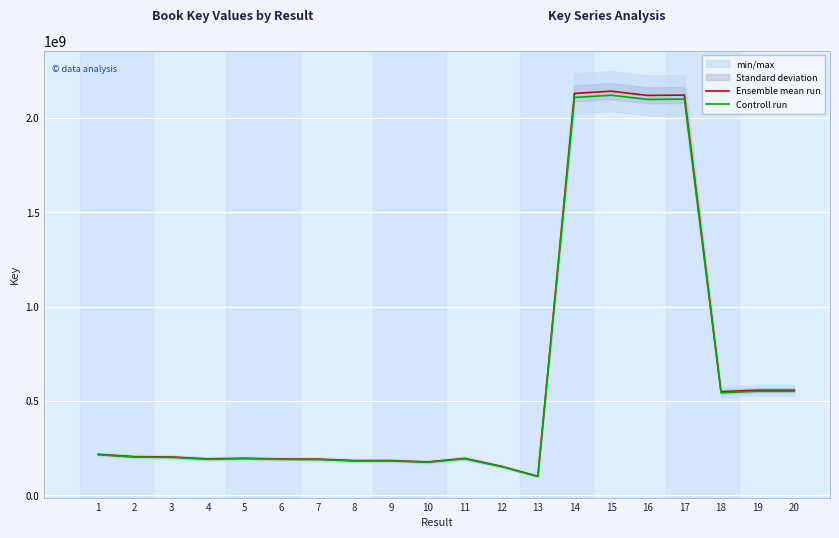

True or false: Ensemble mean run has a value of 308489490.0 at 3.

False